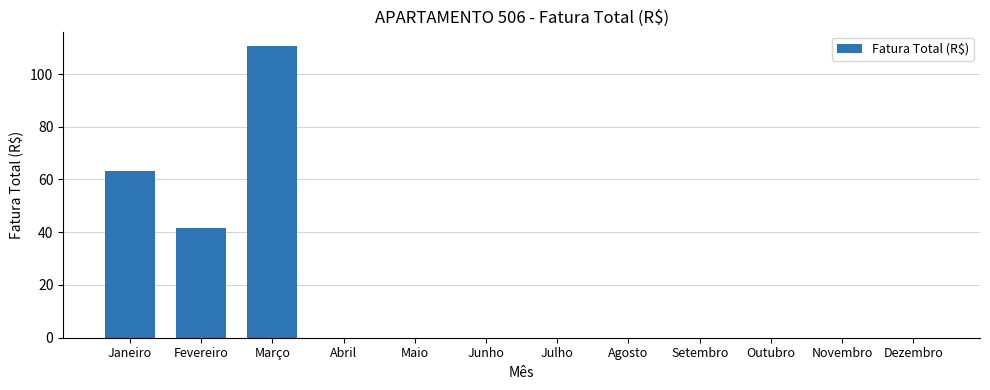

The chart shows a value of -44.8 at Outubro. True or false?

False